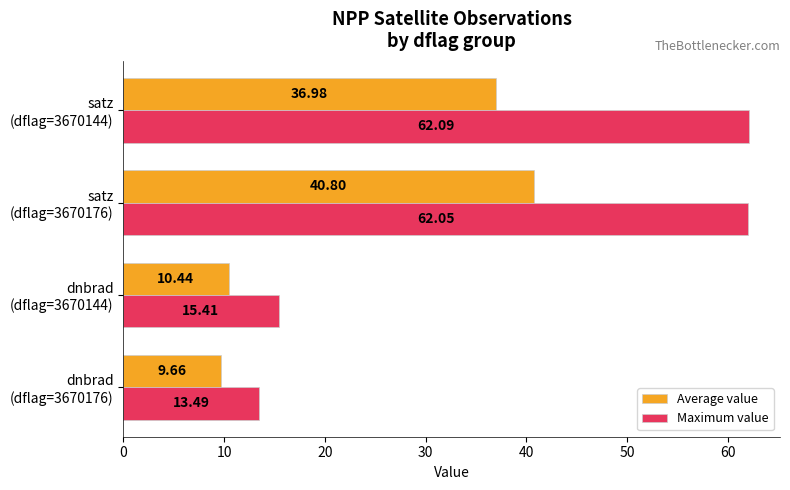

At how many categories does at least one series exceed 56?

2